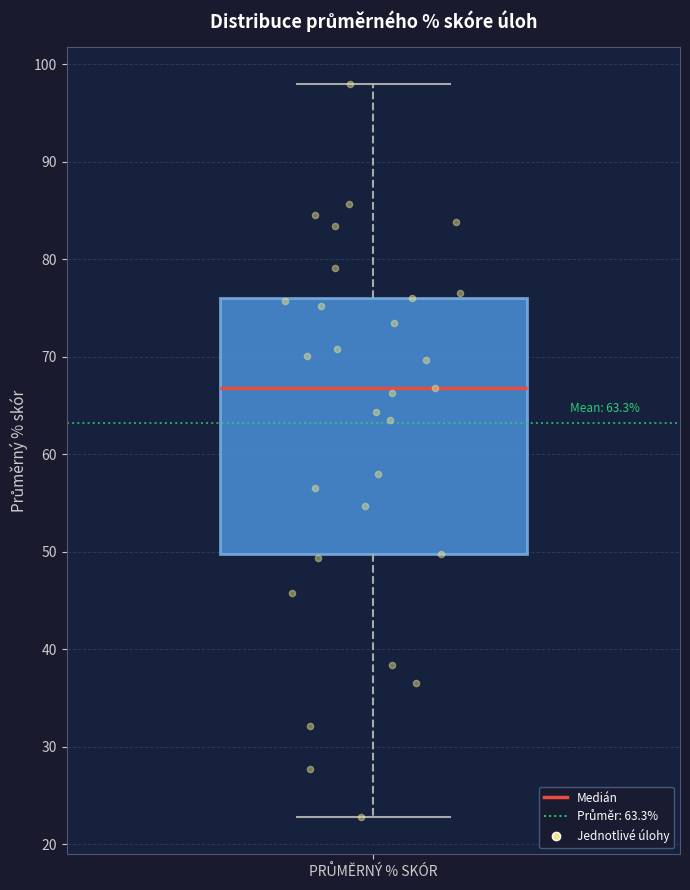

Where does the lower whisker of the box for PRŮMĚRNÝ % SKÓR end on the y-axis? The values are not printed on the chart, so give them approximately, as read against the axis.

23